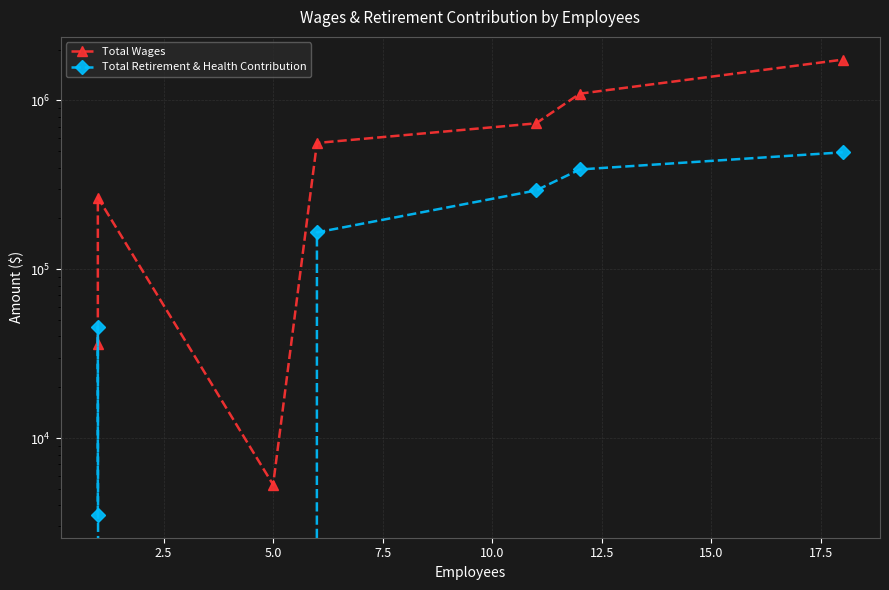

What is the sum of all Total Wages values?

4434375